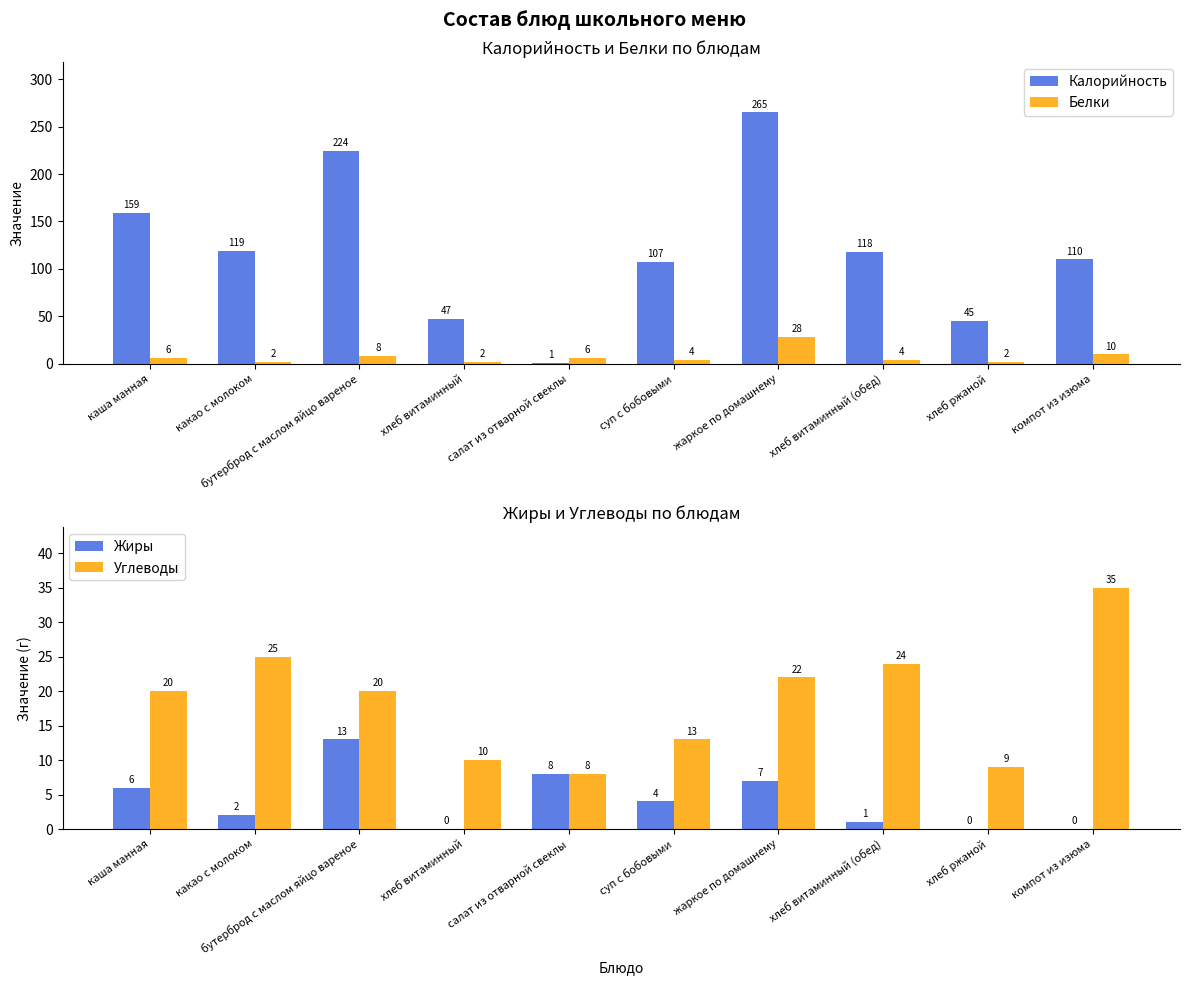

What are all the series names shown in the legend?

Калорийность, Белки, Жиры, Углеводы